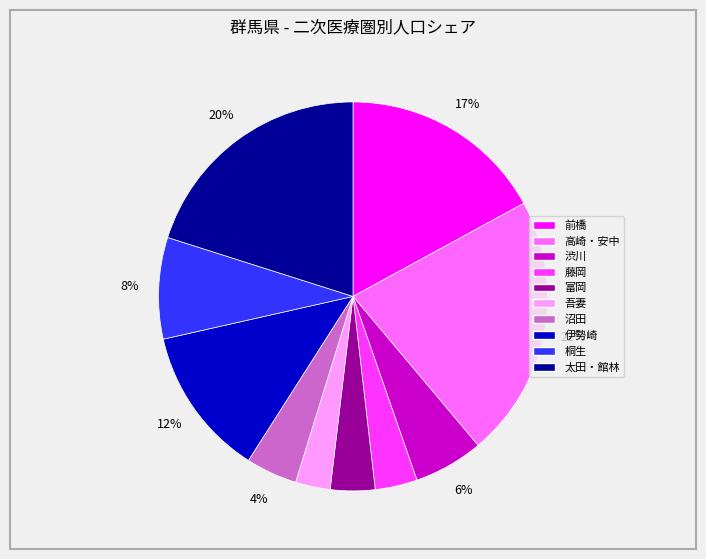

The 前橋 slice represents 17% of the pie. True or false?

True